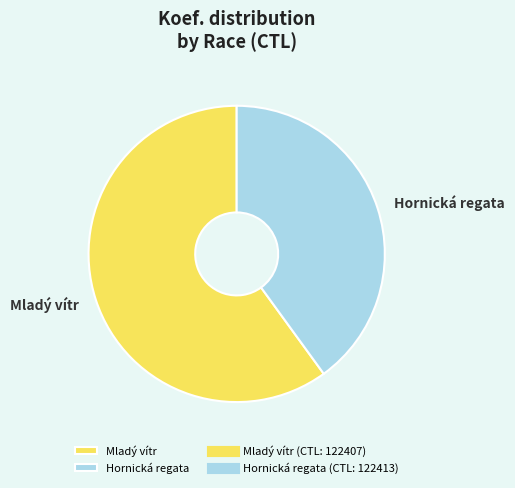

Count the number of slices in the pie.

2